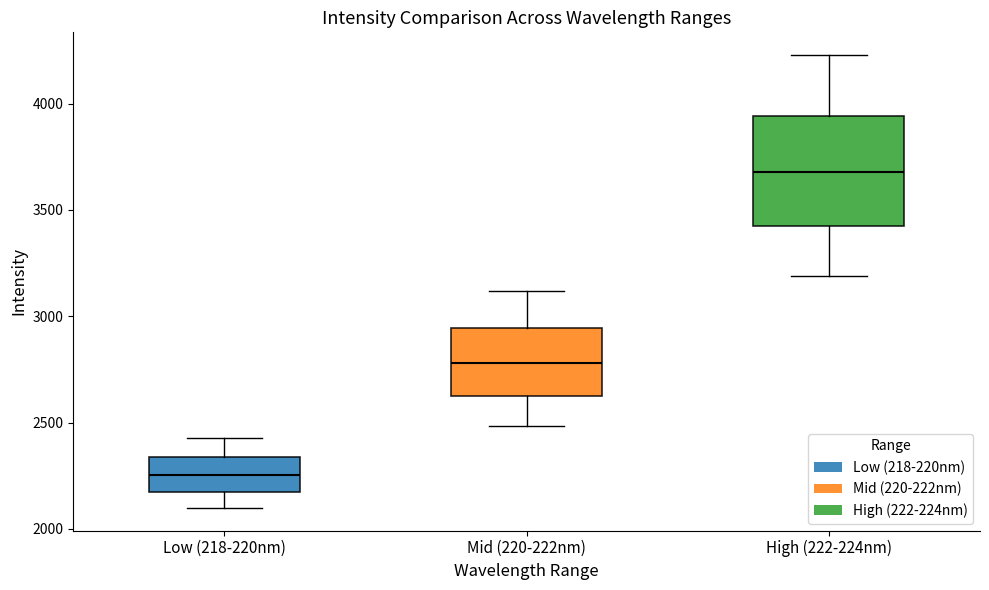

Reading left to right, transcribe this box plot: for each box, give where its median line is, the range the box spans, and where its two whiskers end, as read against the y-axis. The values are not printed on the chart, so give them approximately, as read against the axis.

Low (218-220nm): median 2250, box 2150 to 2350, whiskers 2100 to 2450
Mid (220-222nm): median 2800, box 2600 to 2950, whiskers 2500 to 3100
High (222-224nm): median 3700, box 3450 to 3950, whiskers 3200 to 4250